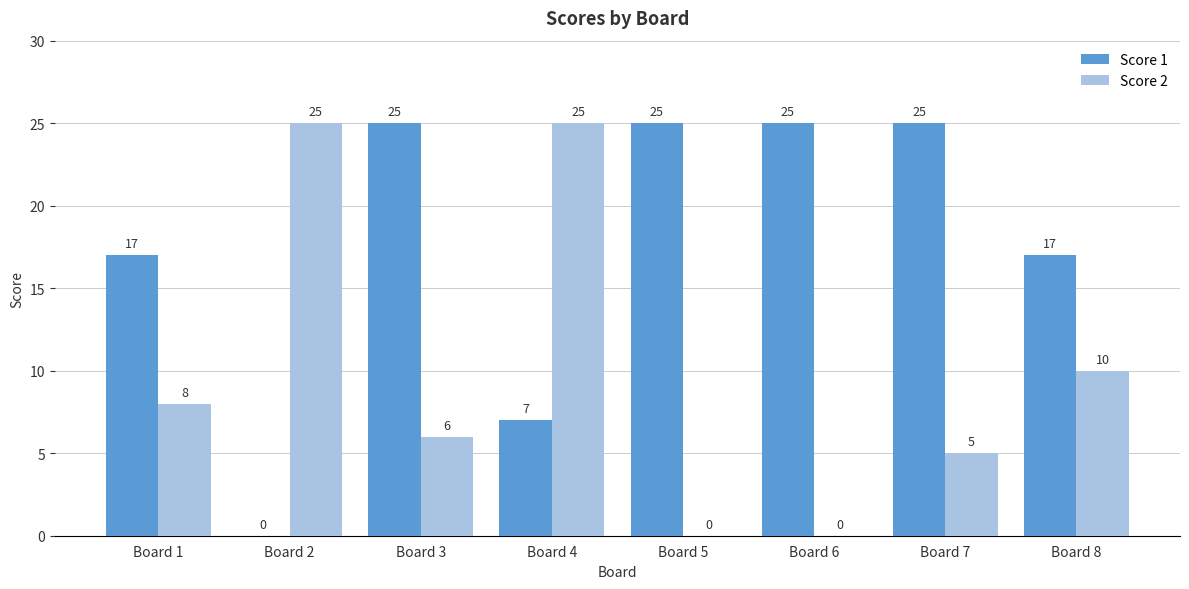

Count the number of data series in this chart.

2